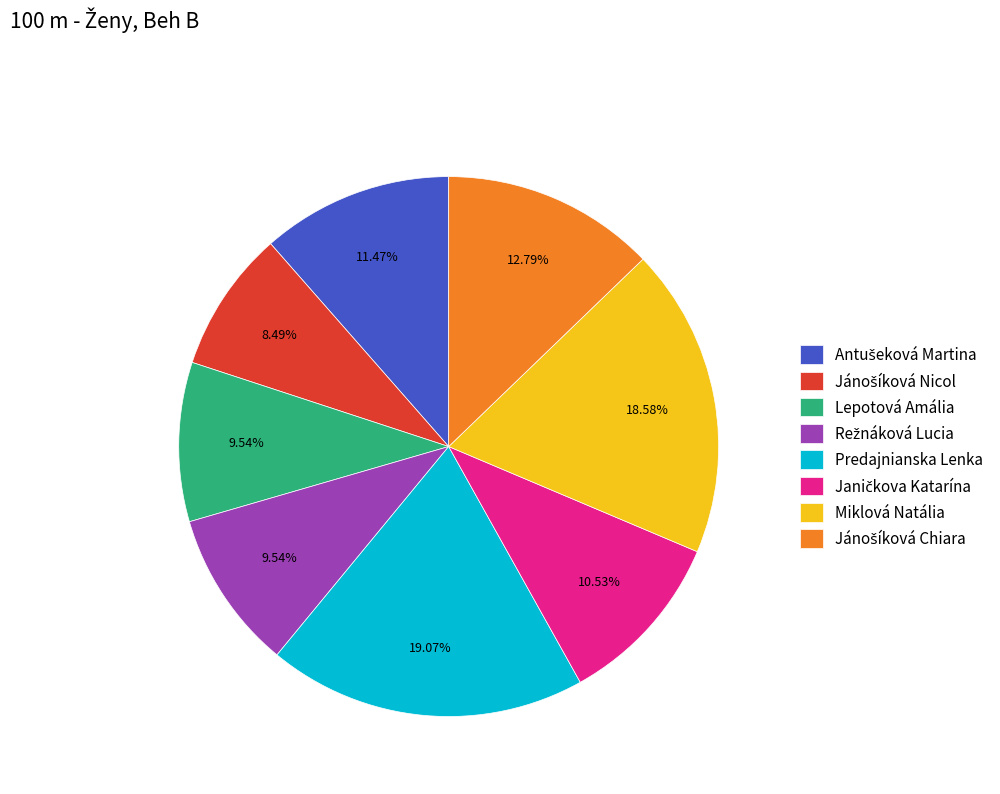

Is there a majority slice in this chart?

No